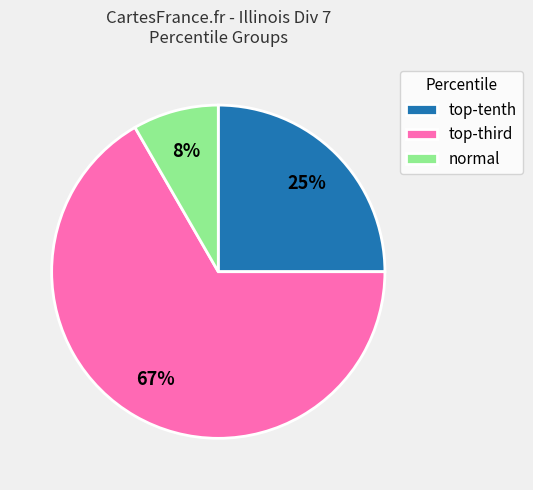

Rank the categories by value from lowest to highest.

normal, top-tenth, top-third